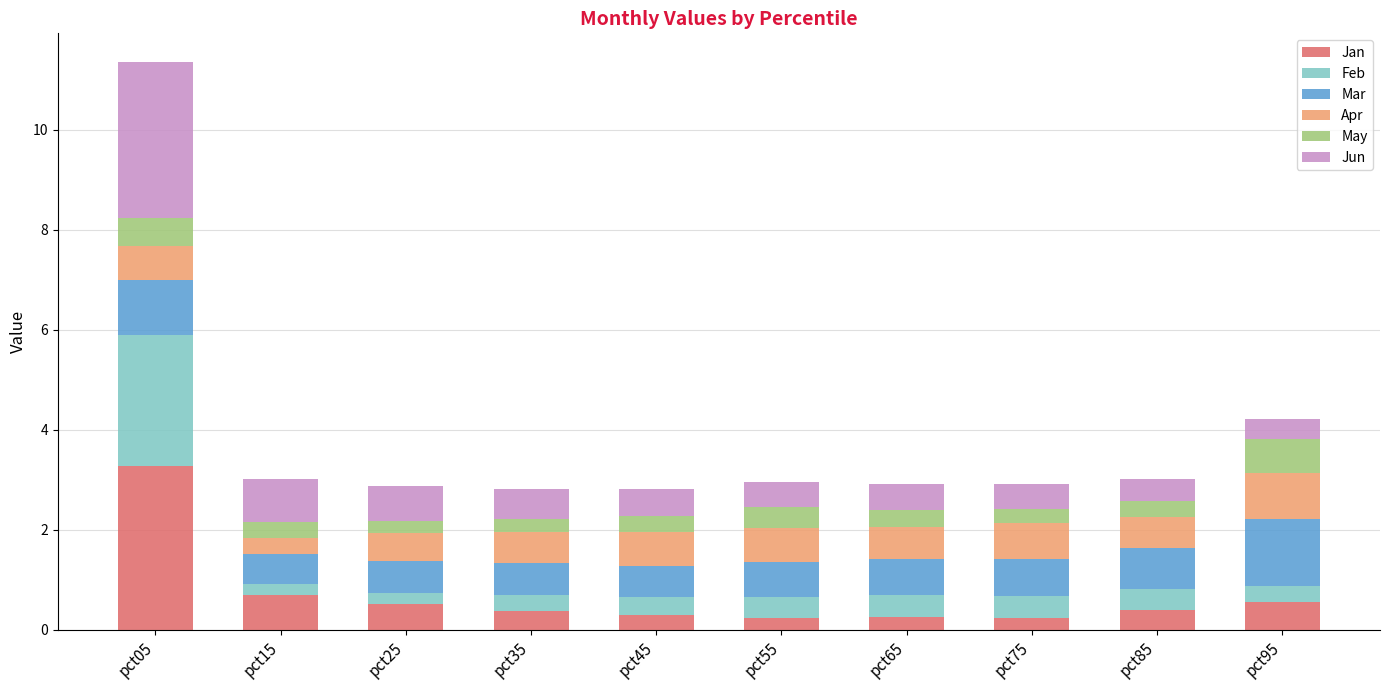

What is the total value across all series at pct05?

11.4